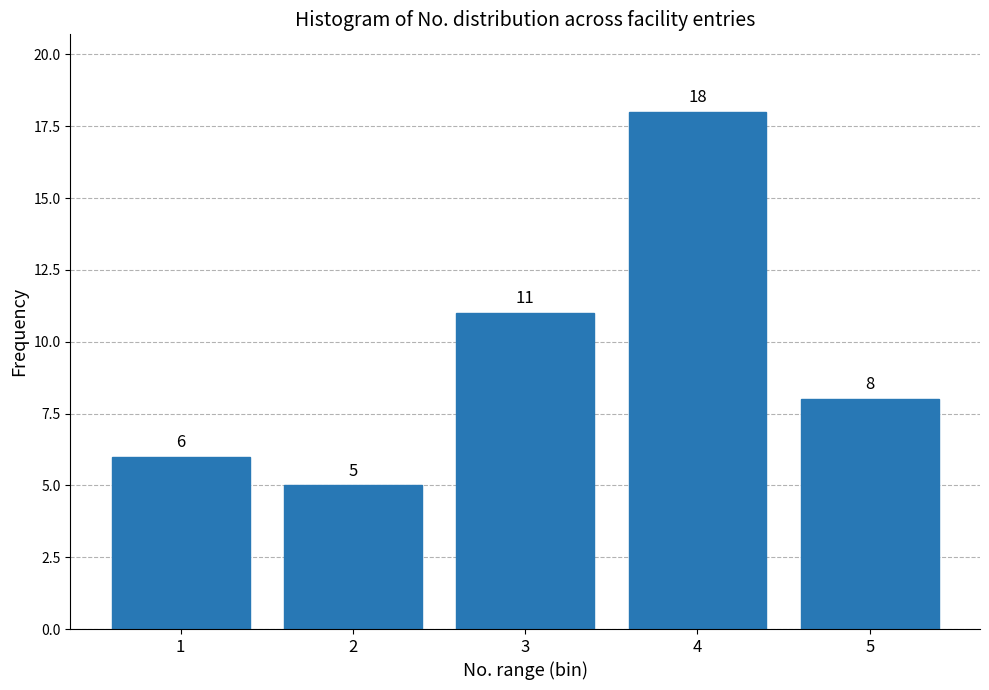

Reading left to right, transcribe all the data shown in this chart.

1=6	2=5	3=11	4=18	5=8